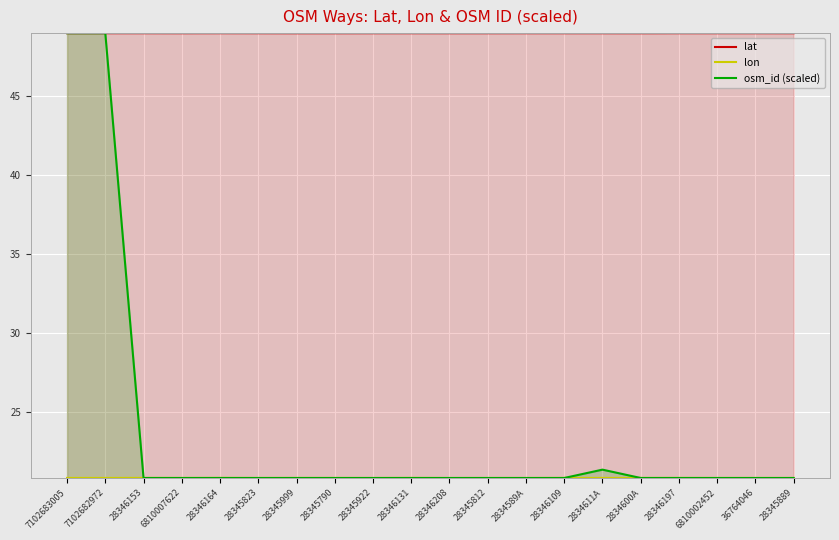

What is the value of the lon point at the 20th from the left?

20.8